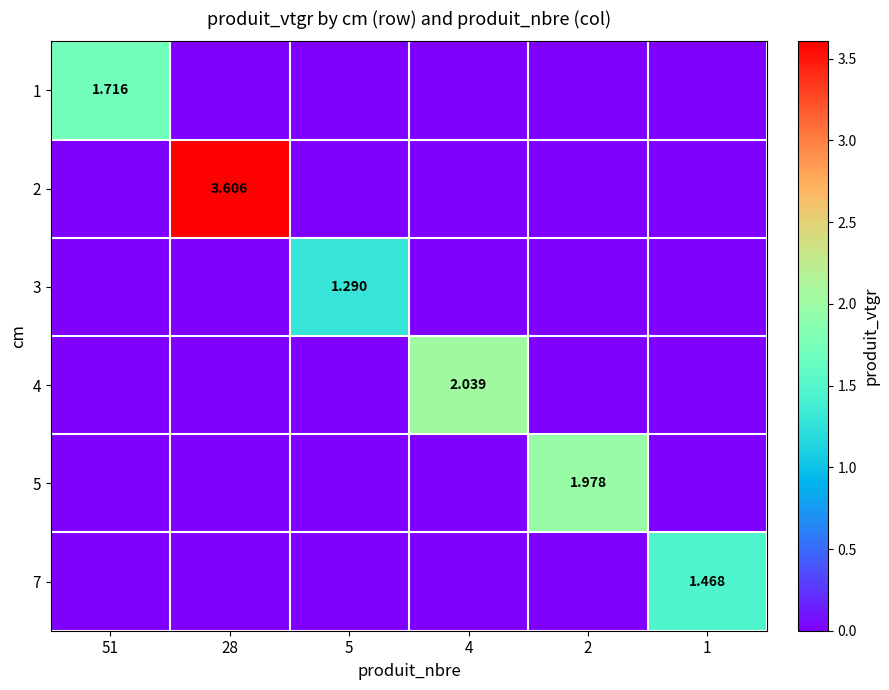

At which category is the sum across all series the highest?

28